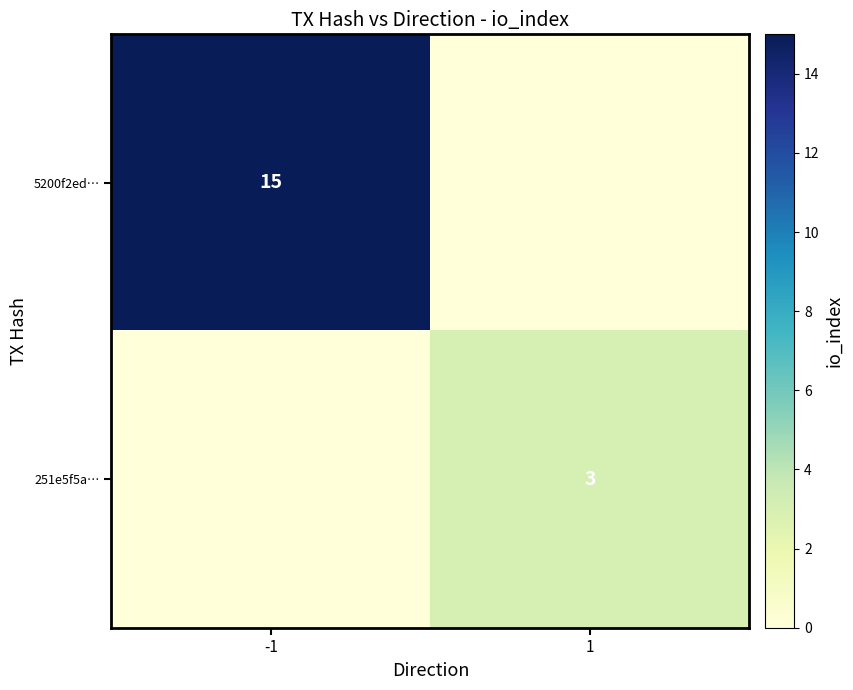

The 251e5f5a… series shows 4 at 1. True or false?

False